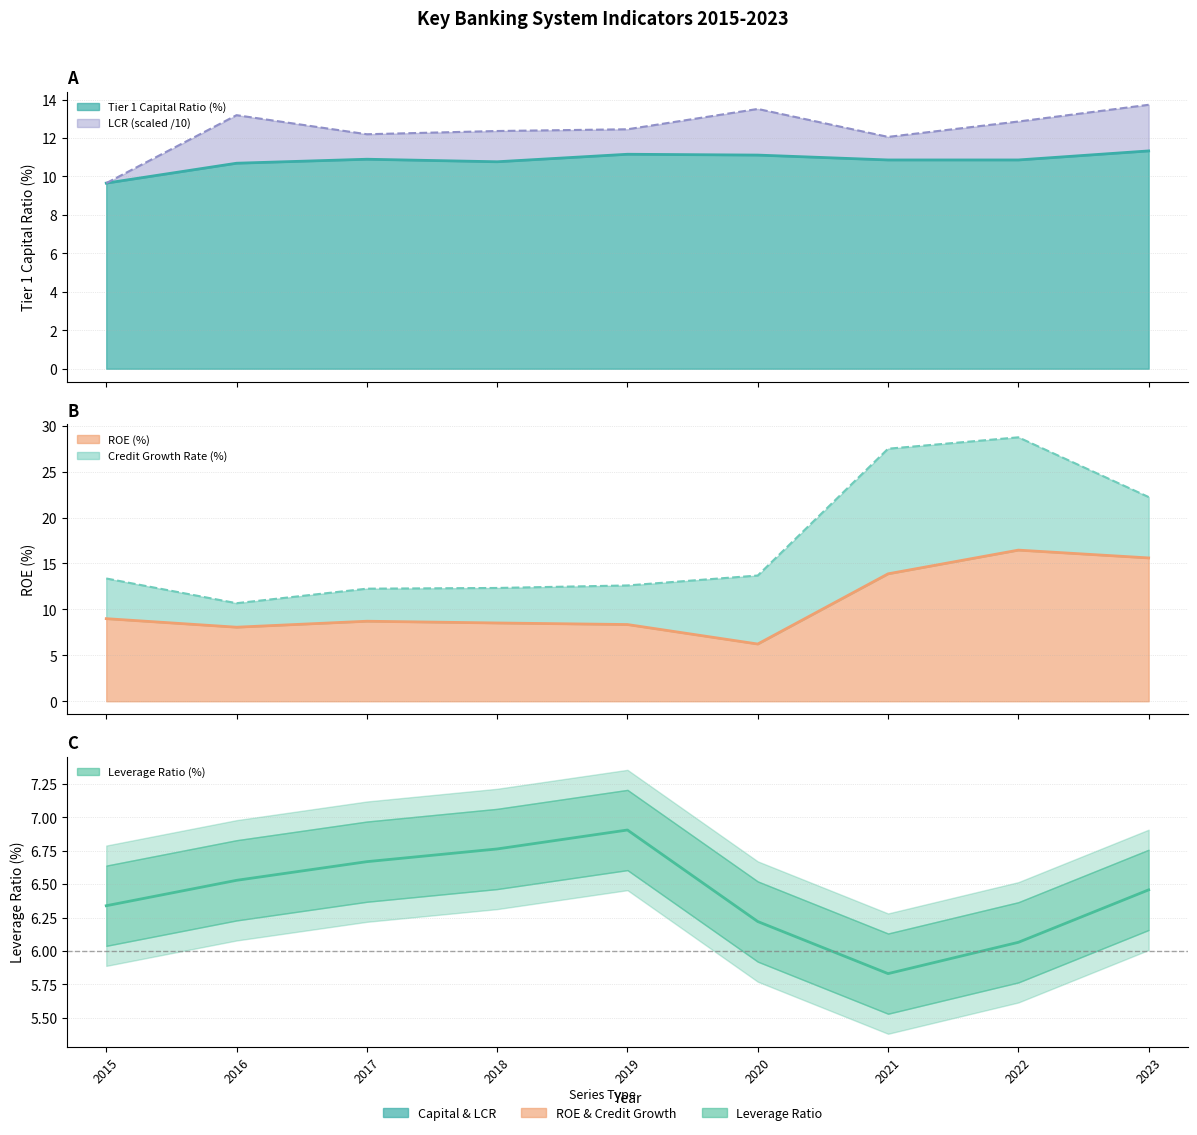

Between which two adjacent categories do Tier 1 Capital Ratio (%) and ROE (%) first intersect?

2020 and 2021